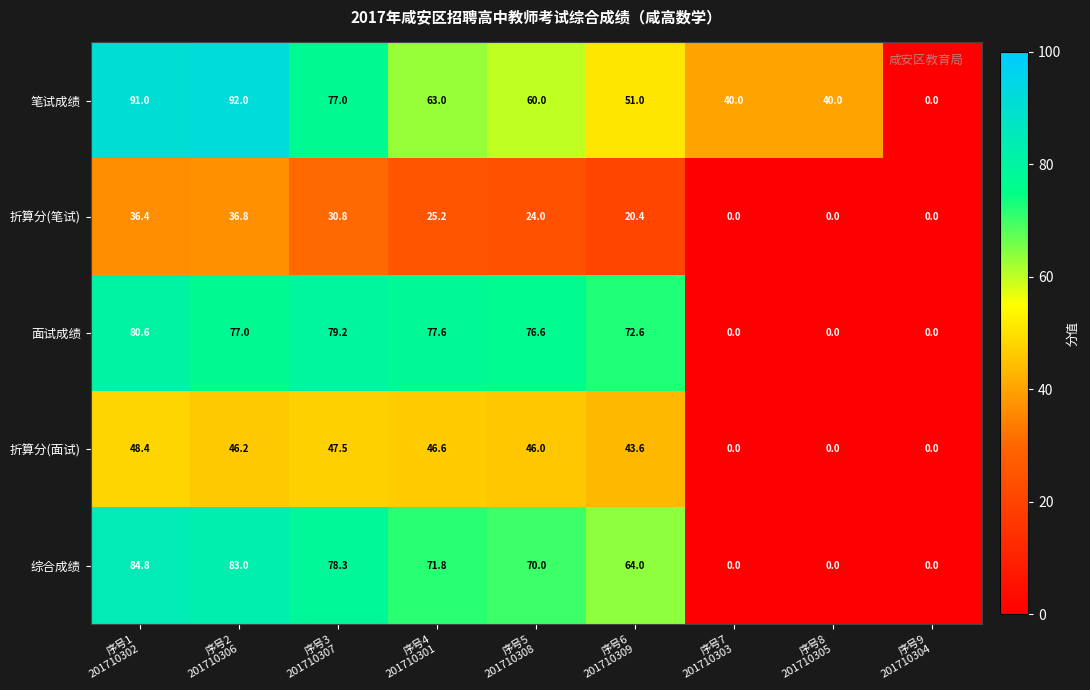

What is the maximum value shown in the chart?

92.0